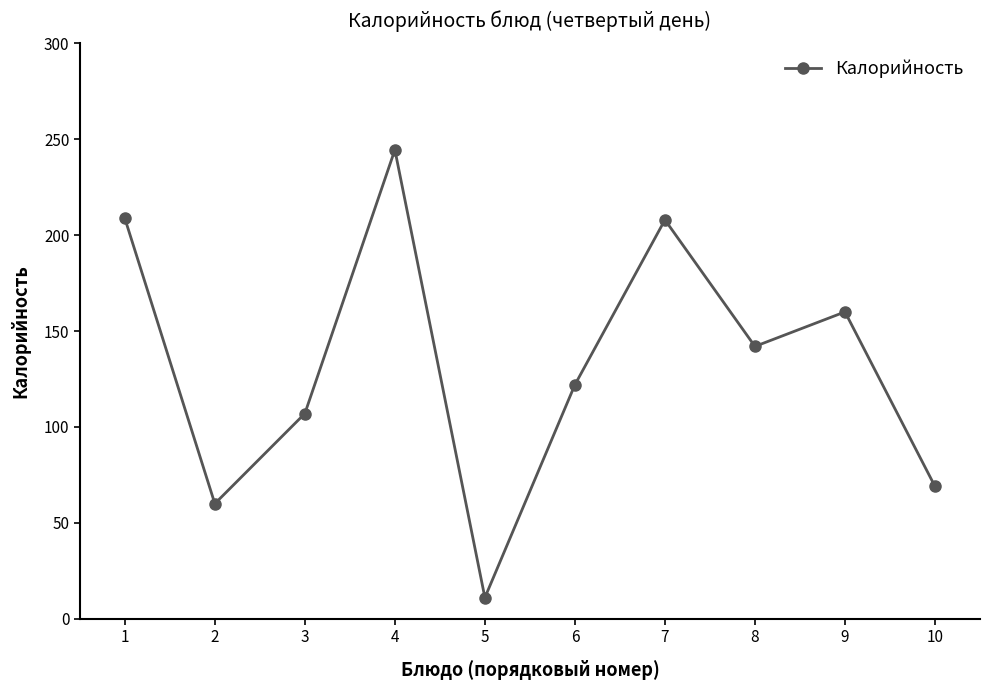

What is the change in value from 6 to 9?

+38.0